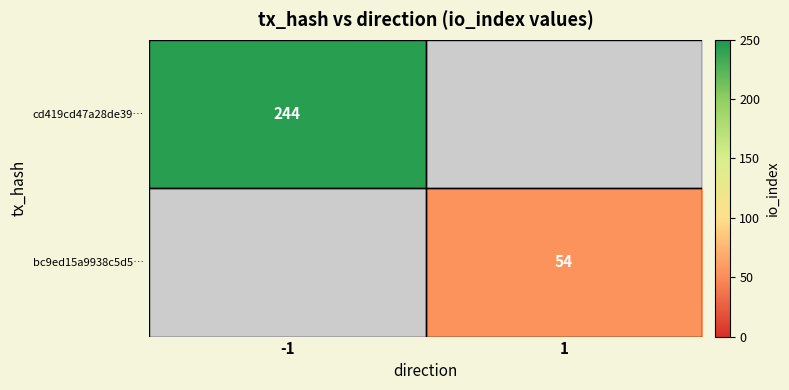

Which label corresponds to the smallest value in the chart?

1